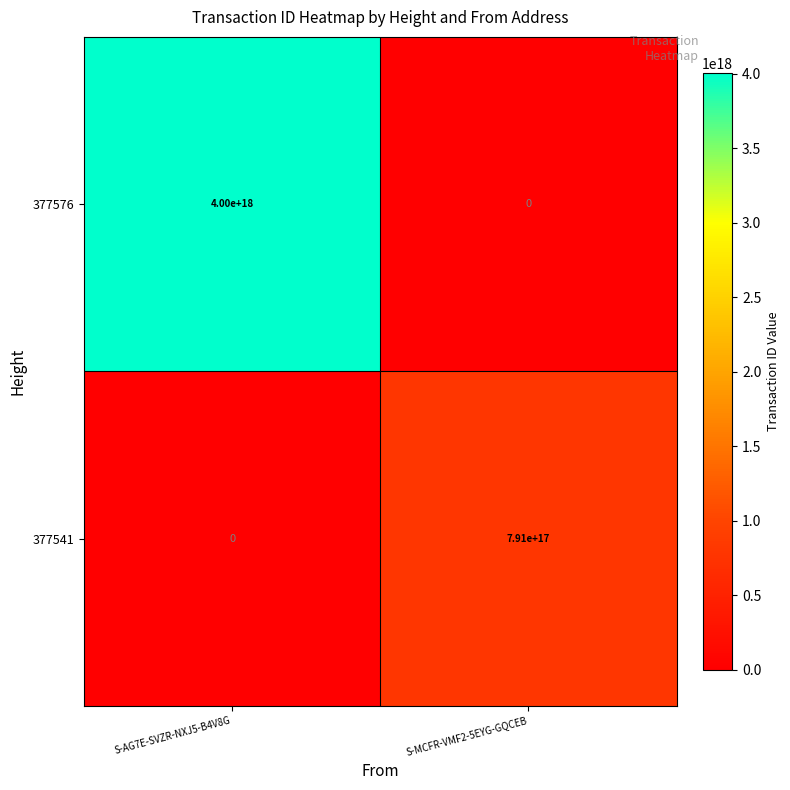

Which series has the largest total across all categories?

377576